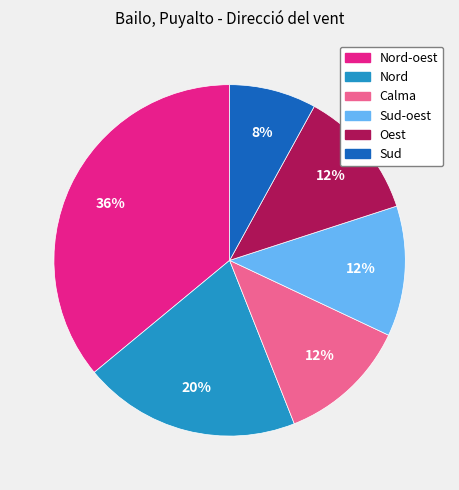

Does any single category account for the majority?

No